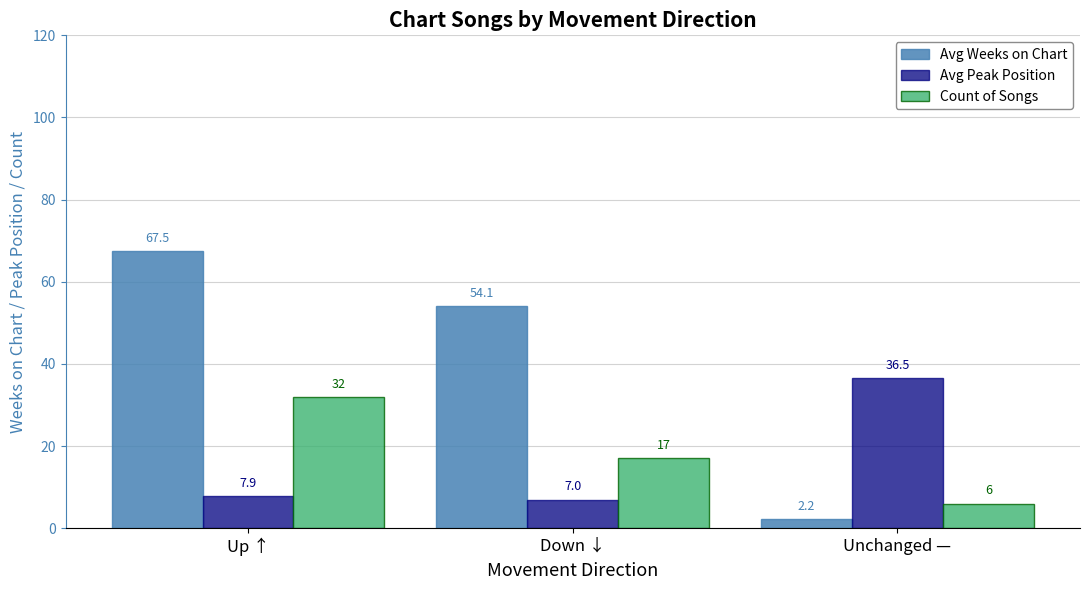

At which category is the sum across all series the highest?

Up ↑